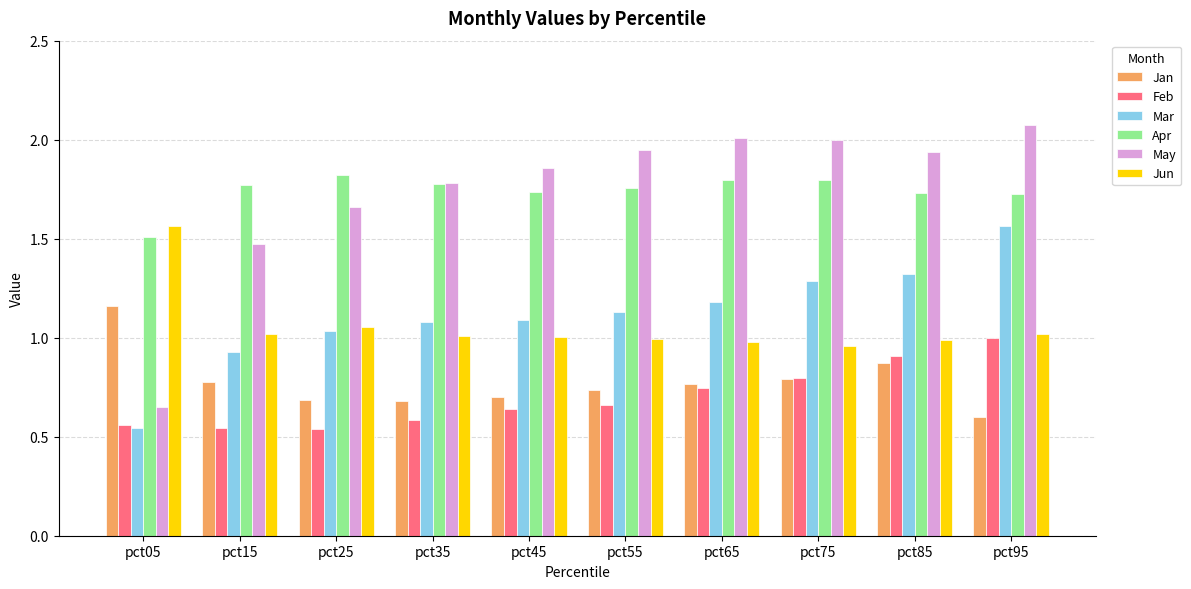

What is the sum of all Feb values?

7.0